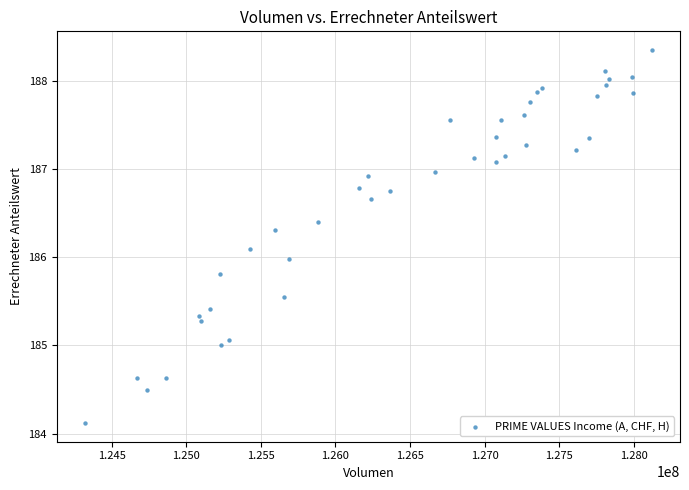

What is the range of Y values (max minus min)?

4.2